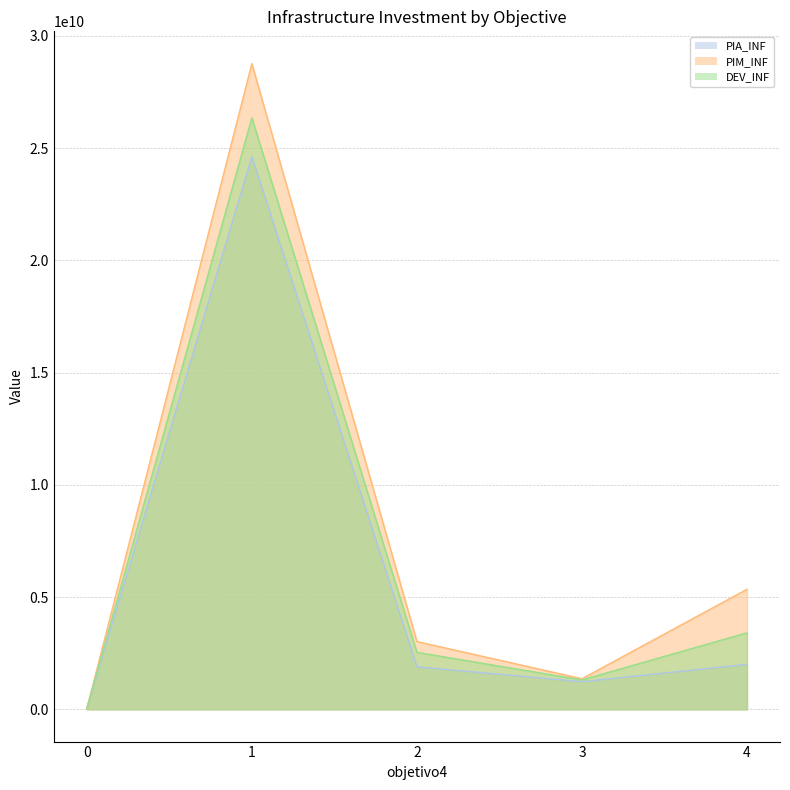

Reading right to left, transcribe all the data shown in this chart.

PIA_INF: 4=2001985693.7	3=1229954617.1	2=1892485875.4	1=24621269779.9	0=37742360.8
PIM_INF: 4=5348740109.9	3=1362064370.1	2=3018227120.1	1=28766923748.4	0=31658216.6
DEV_INF: 4=3407691231.7	3=1307965511.3	2=2538259026.8	1=26352711972.3	0=30603033.6